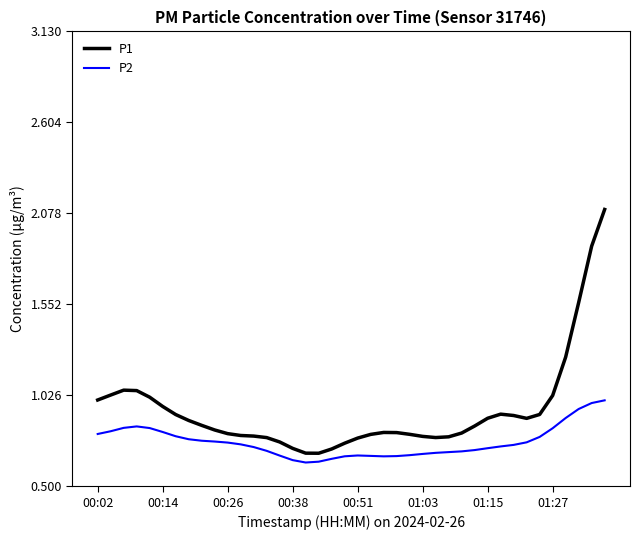

What is the difference between the second highest and minimum values in the P2 series?

0.3